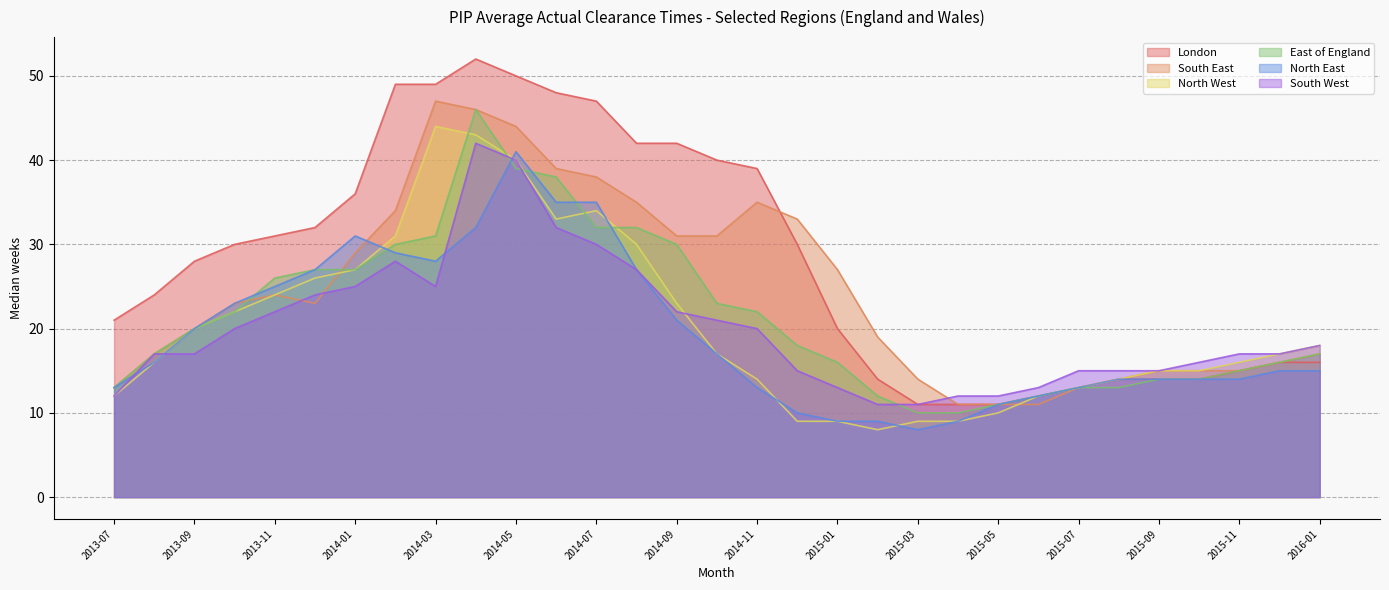

The London series shows 12 at 2014-12. True or false?

False